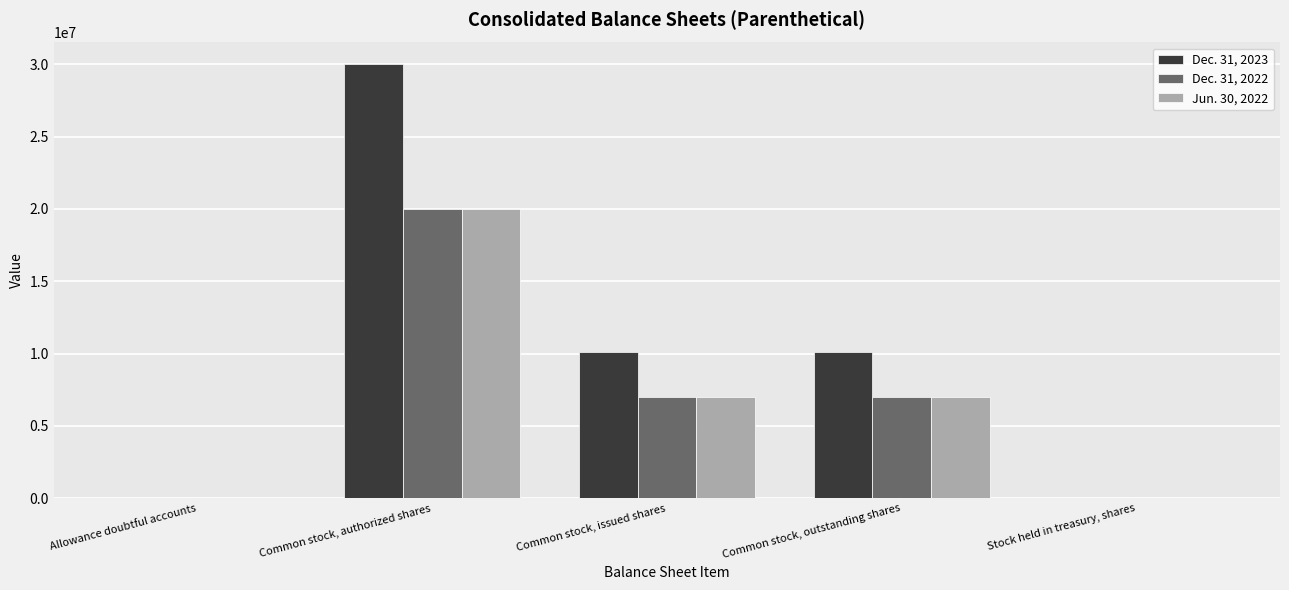

How many groups of bars are there?

5